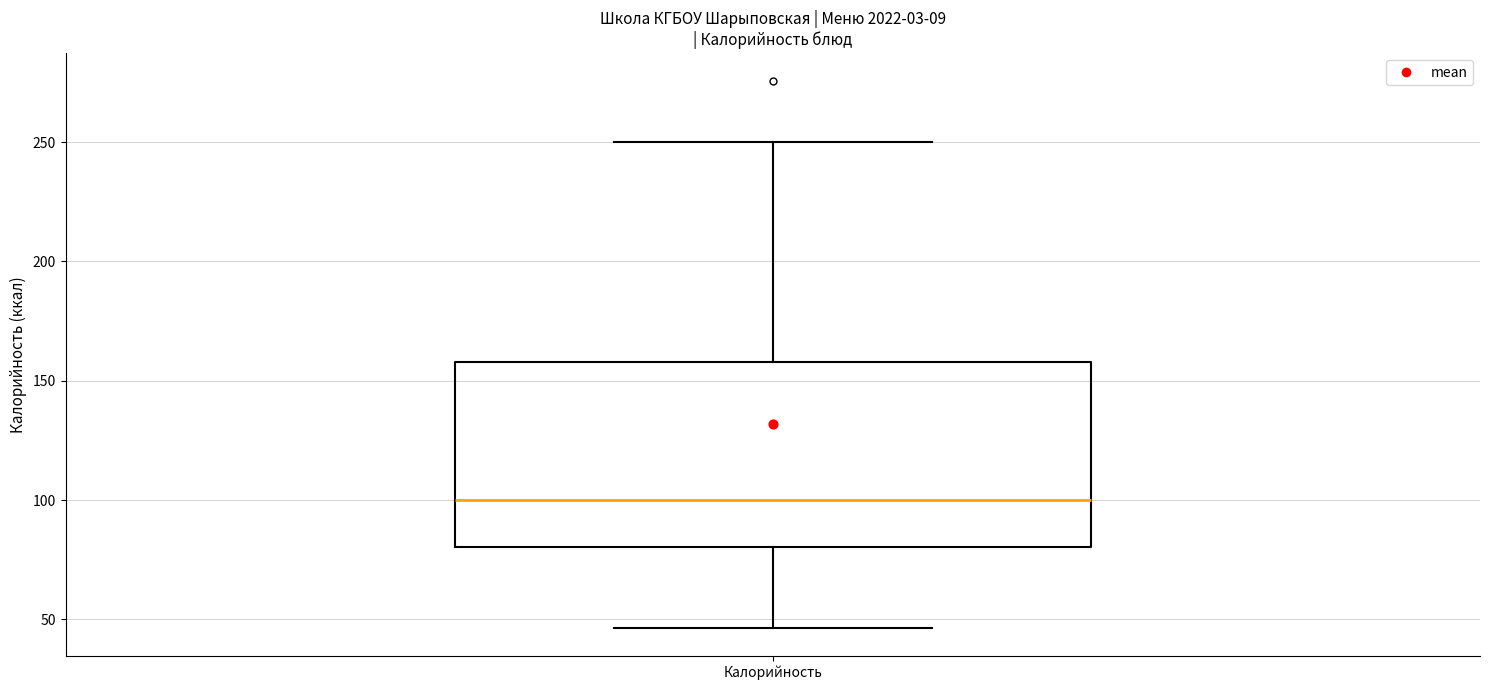

Read this box plot against the y-axis: the position of the median line, the range covered by the box, and the ends of both whiskers. The values are not printed on the chart, so give them approximately, as read against the axis.

median 100, box 80 to 160, whiskers 45 to 250